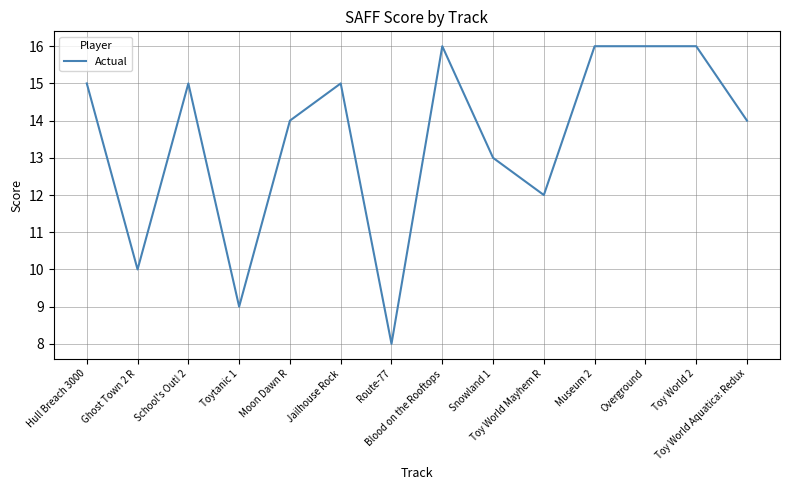

What is the average value?

14